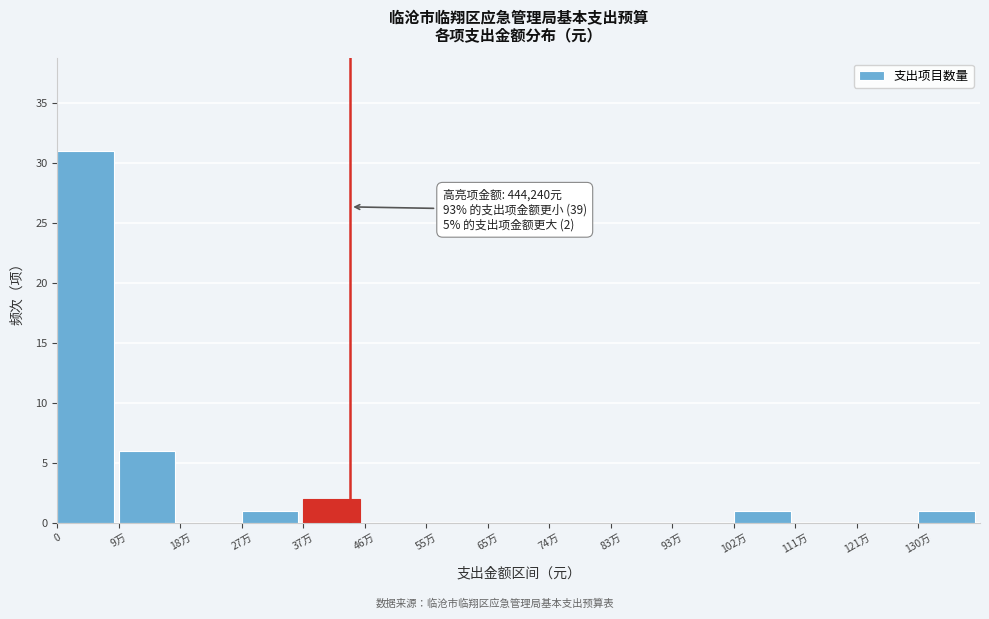

Reading left to right, list all the values displayed in this chart.

0=31	9万=6	18万=0	27万=1	37万=2	46万=0	55万=0	65万=0	74万=0	83万=0	93万=0	102万=1	111万=0	121万=0	130万=1